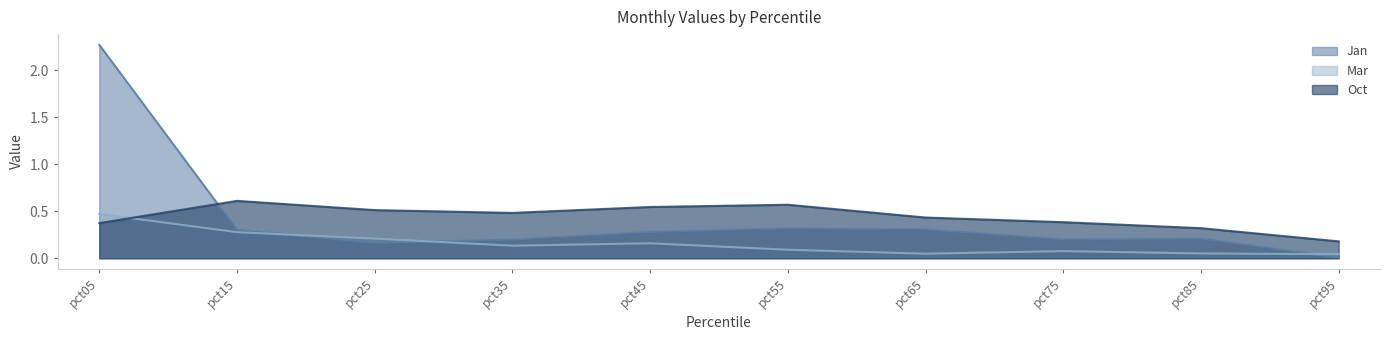

At which category is the sum across all series the highest?

pct05